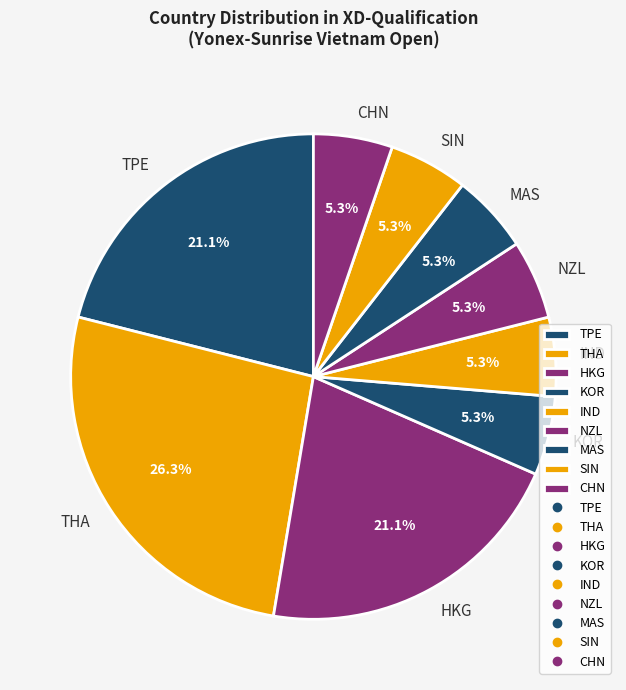

Which category has the biggest portion of the pie?

THA